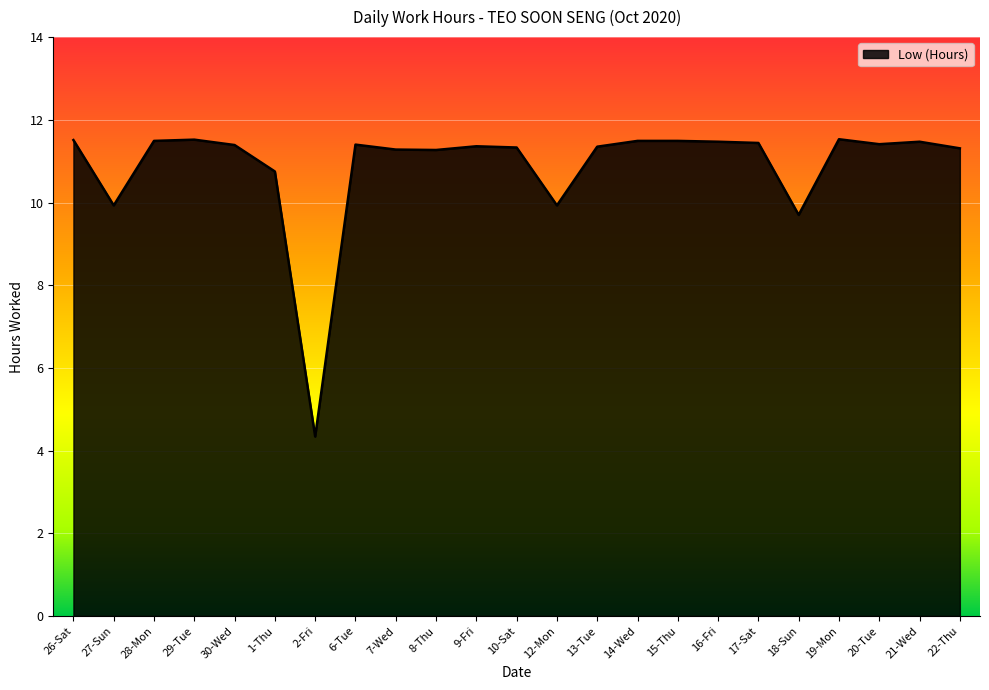

What is the difference between the values at 27-Sun and 22-Thu?

1.4